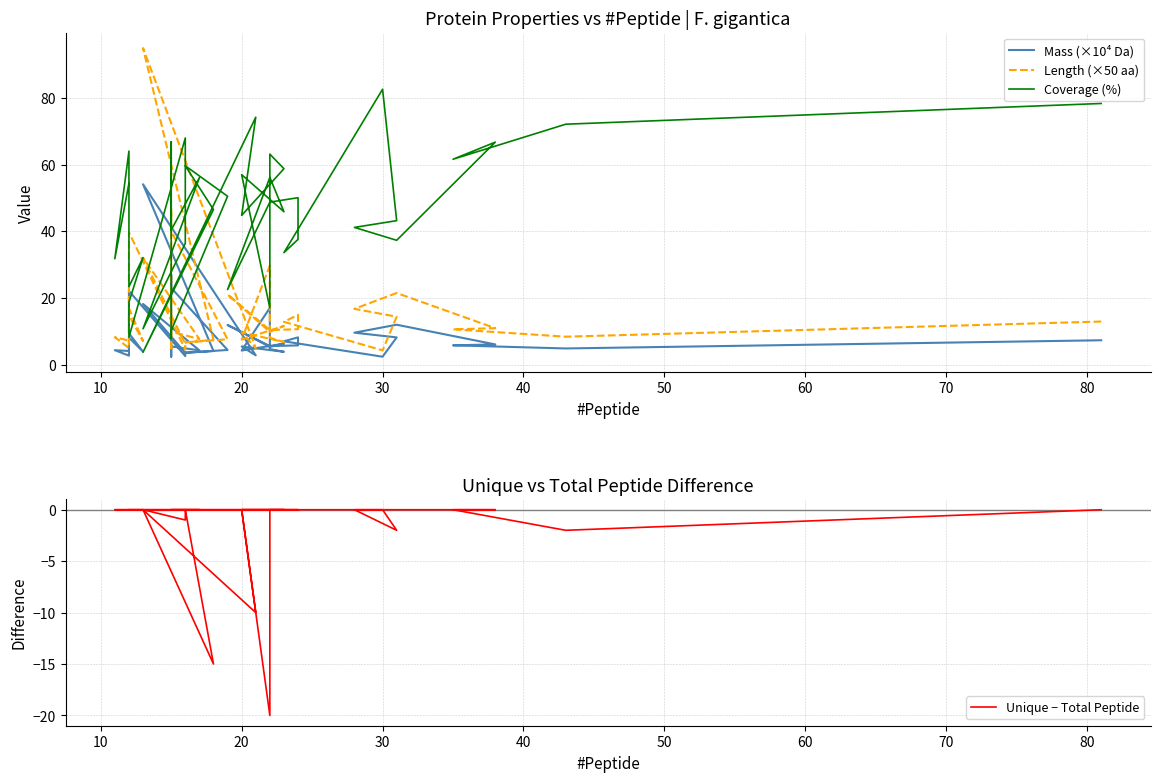

What is the difference between the second highest and second lowest values in the Mass (×10⁴ Da) series?

24.5